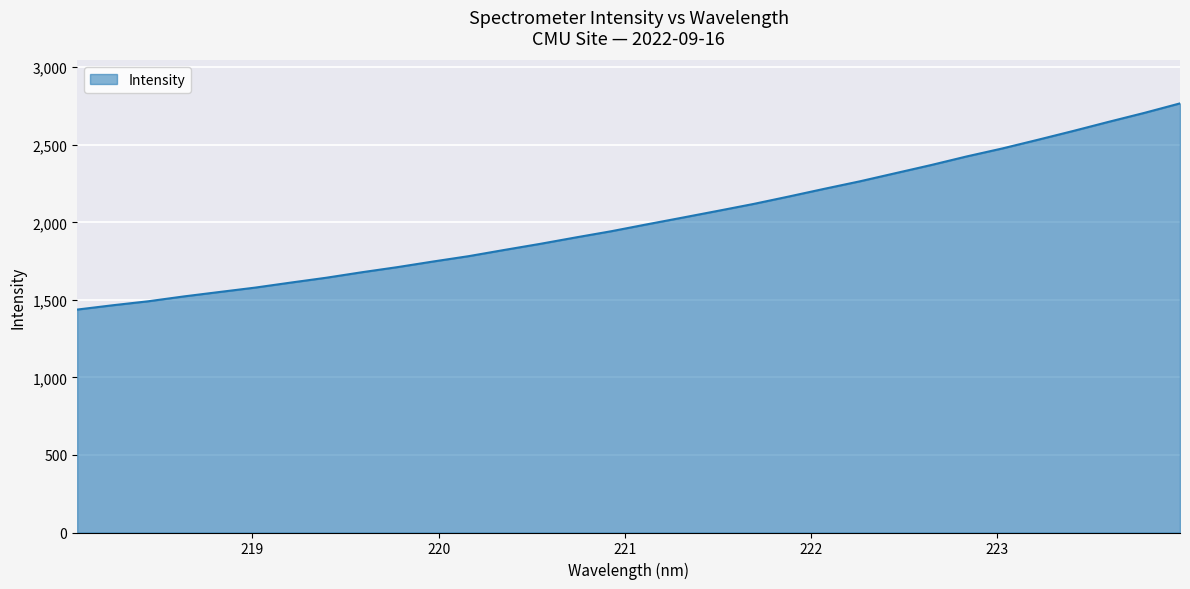

How many lines are shown in the chart?

1